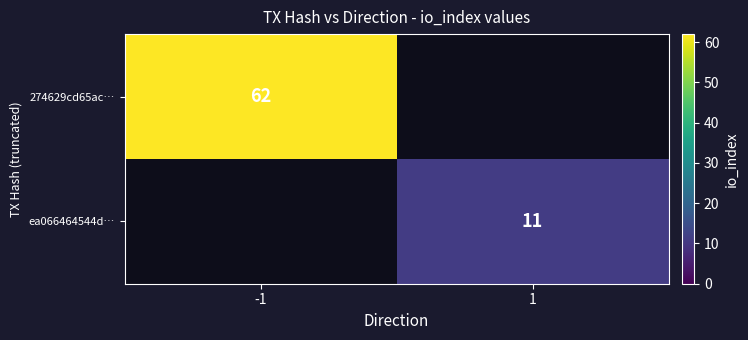

True or false: 274629cd65ac… has a value of 26 at -1.

False